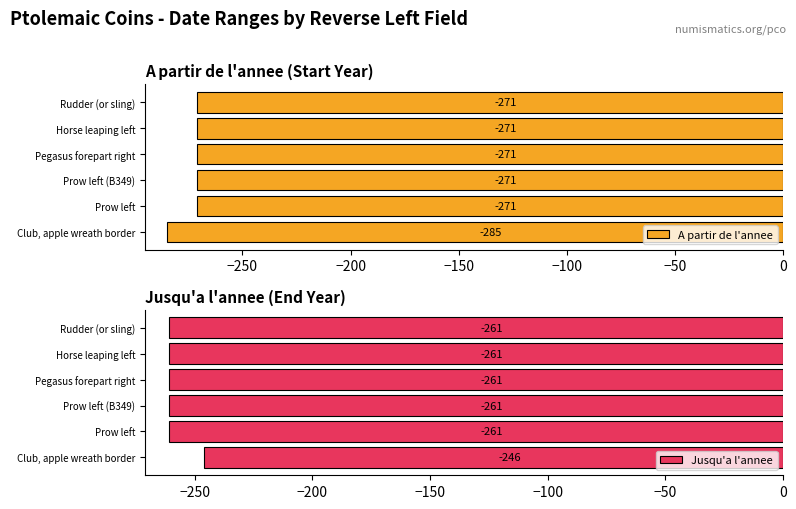

Is it true that A partir de l'annee equals -84 at Rudder (or sling)?

False